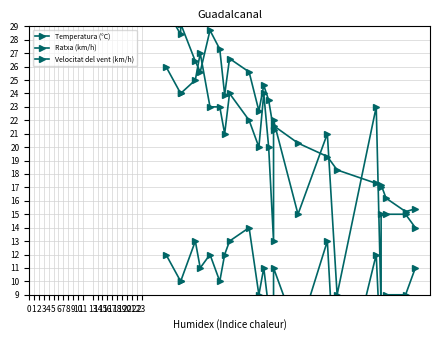

What are all the series names shown in the legend?

Temperatura (°C), Ratxa (km/h), Velocitat del vent (km/h)